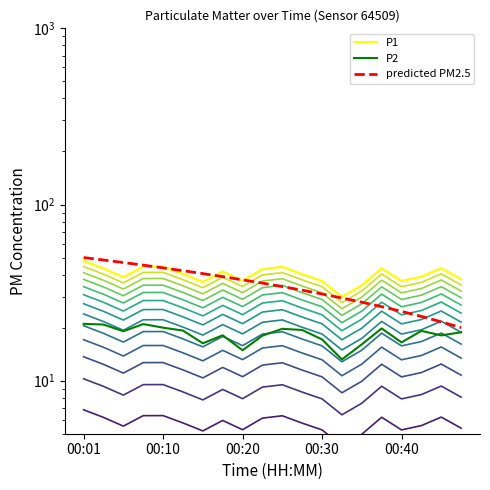

Between 00:18 and 00:47, which is larger?

00:18